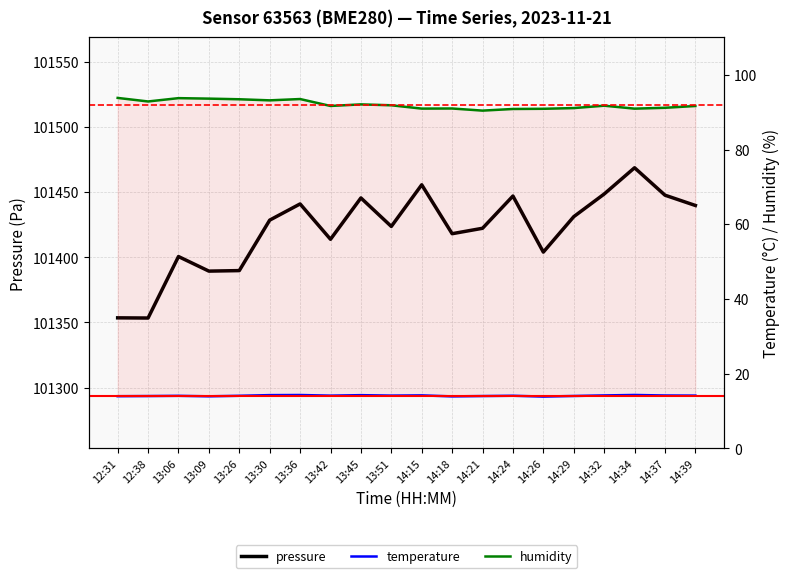

Reading left to right, extract all data points from this chart.

pressure: 12:31=101353.5	12:38=101353.4	13:06=101400.6	13:09=101389.4	13:26=101389.8	13:30=101428.5	13:36=101440.9	13:42=101413.8	13:45=101445.5	13:51=101423.7	14:15=101455.6	14:18=101418.1	14:21=101422.2	14:24=101447.0	14:26=101404.0	14:29=101431.2	14:32=101448.5	14:34=101468.7	14:37=101447.7	14:39=101439.8
temperature: 12:31=14.0	12:38=14.0	13:06=14.1	13:09=13.9	13:26=14.1	13:30=14.2	13:36=14.3	13:42=14.1	13:45=14.2	13:51=14.1	14:15=14.2	14:18=13.9	14:21=14.0	14:24=14.1	14:26=13.9	14:29=14.0	14:32=14.2	14:34=14.3	14:37=14.2	14:39=14.1
humidity: 12:31=93.8	12:38=92.9	13:06=93.8	13:09=93.6	13:26=93.5	13:30=93.2	13:36=93.5	13:42=91.7	13:45=92.1	13:51=91.8	14:15=91.0	14:18=91.0	14:21=90.4	14:24=90.8	14:26=90.9	14:29=91.1	14:32=91.7	14:34=90.9	14:37=91.2	14:39=91.7